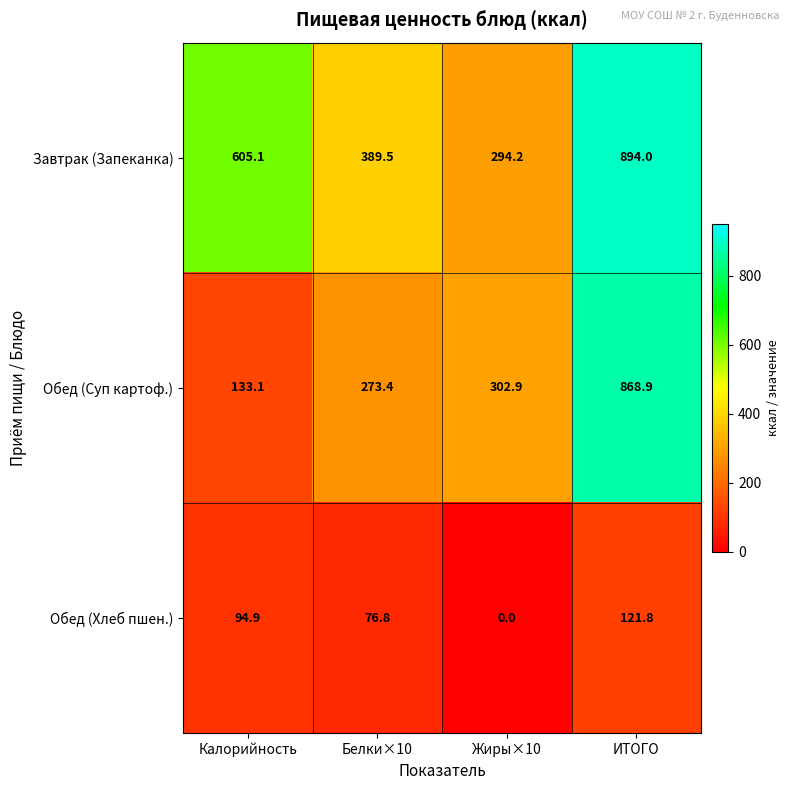

How many positive values does the Обед (Хлеб пшен.) series have?

3